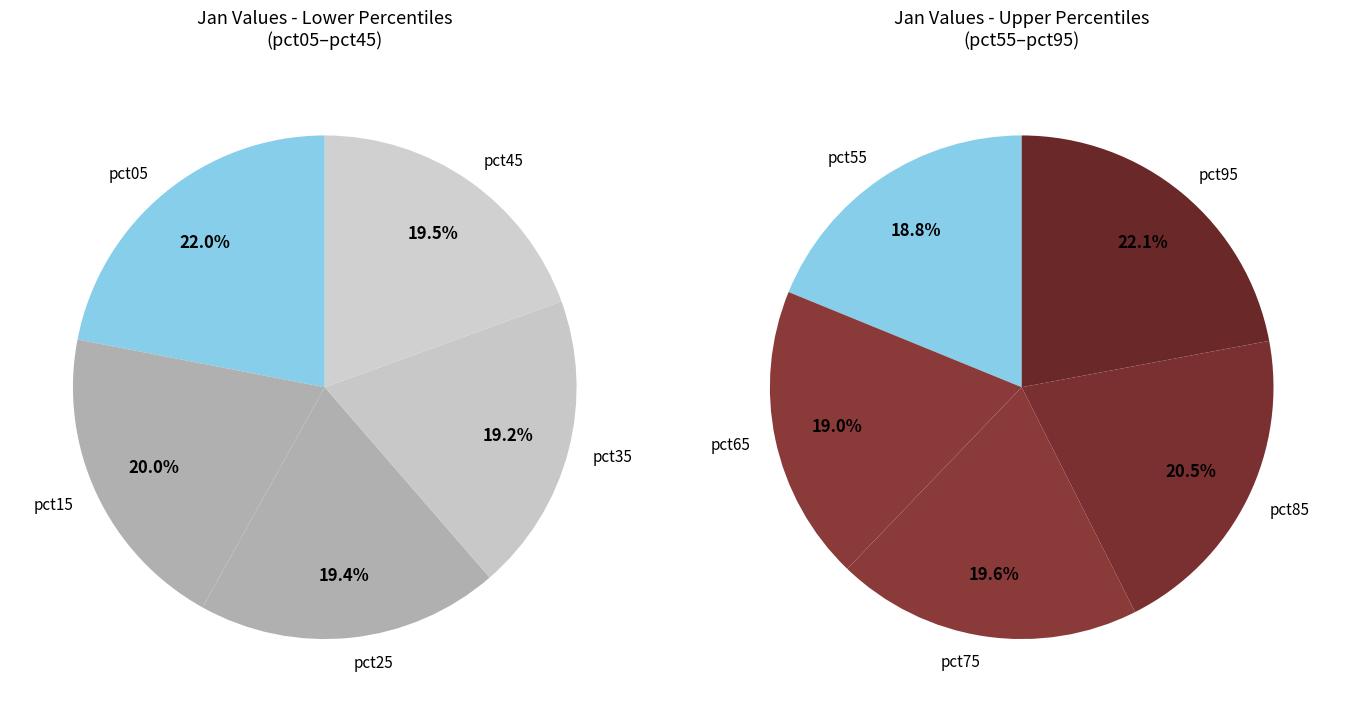

The pct05 slice represents 24% of the pie. True or false?

False